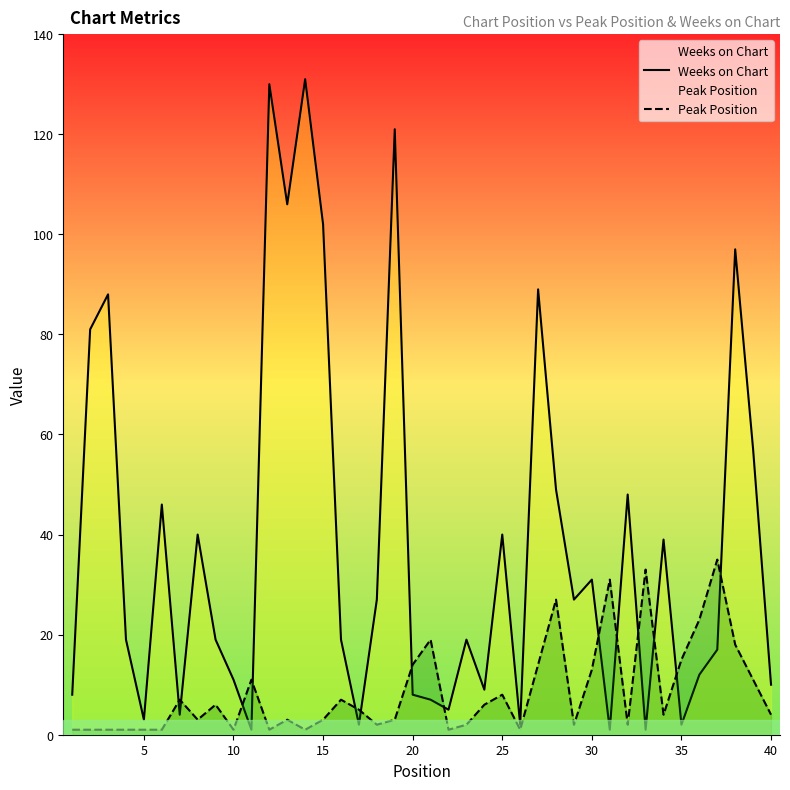

List the series in order of their overall mean, highest first.

Weeks on Chart, Peak Position